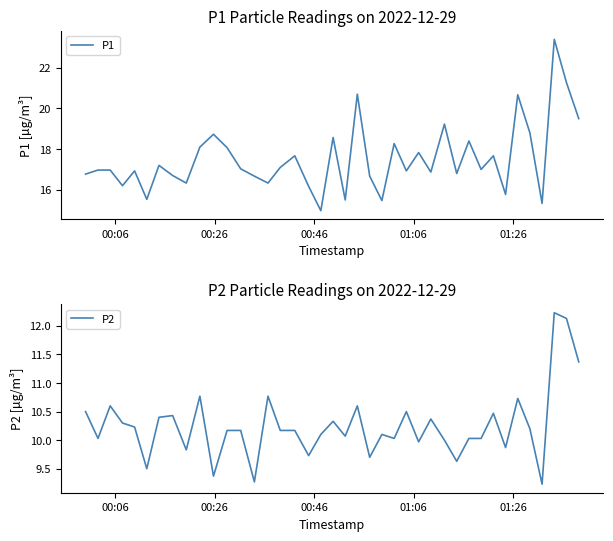

How many data points in P2 are above 10?

29